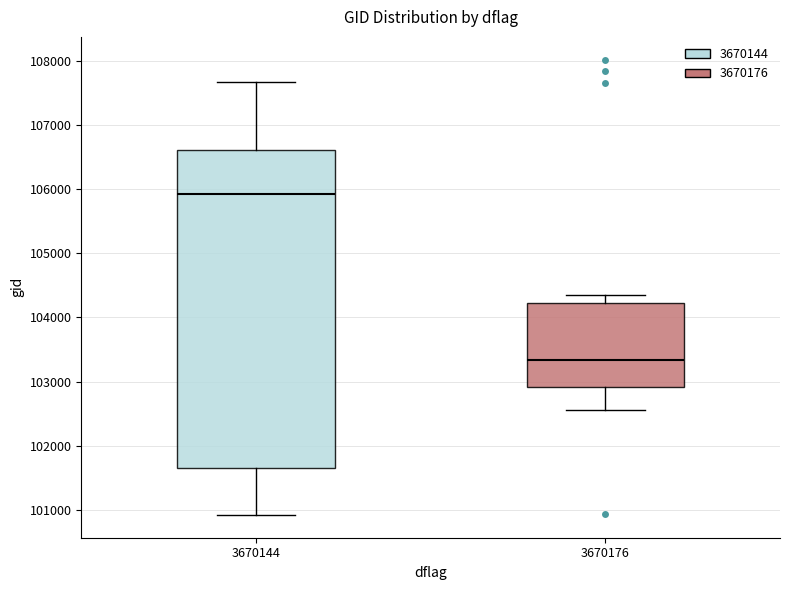

Reading left to right, transcribe this box plot: for each box, give where its median line is, the range the box spans, and where its two whiskers end, as read against the y-axis. The values are not printed on the chart, so give them approximately, as read against the axis.

3670144: median 105900, box 101600 to 106600, whiskers 100900 to 107700
3670176: median 103300, box 102900 to 104200, whiskers 102600 to 104400